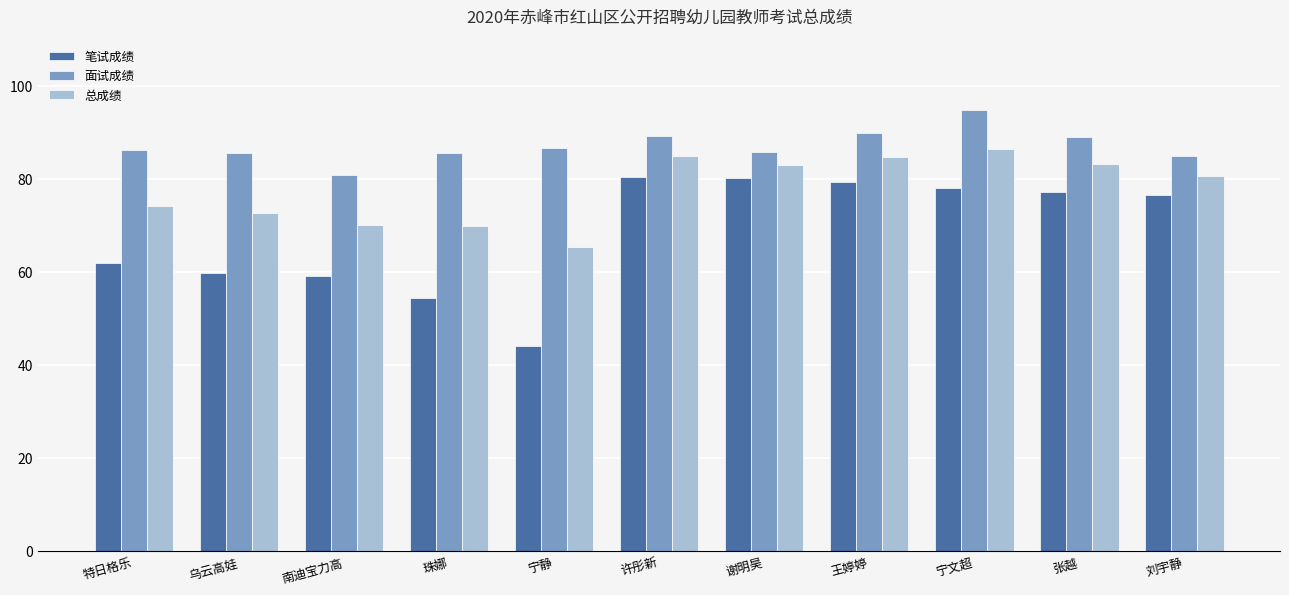

How many values in the 笔试成绩 series are below 76?

5